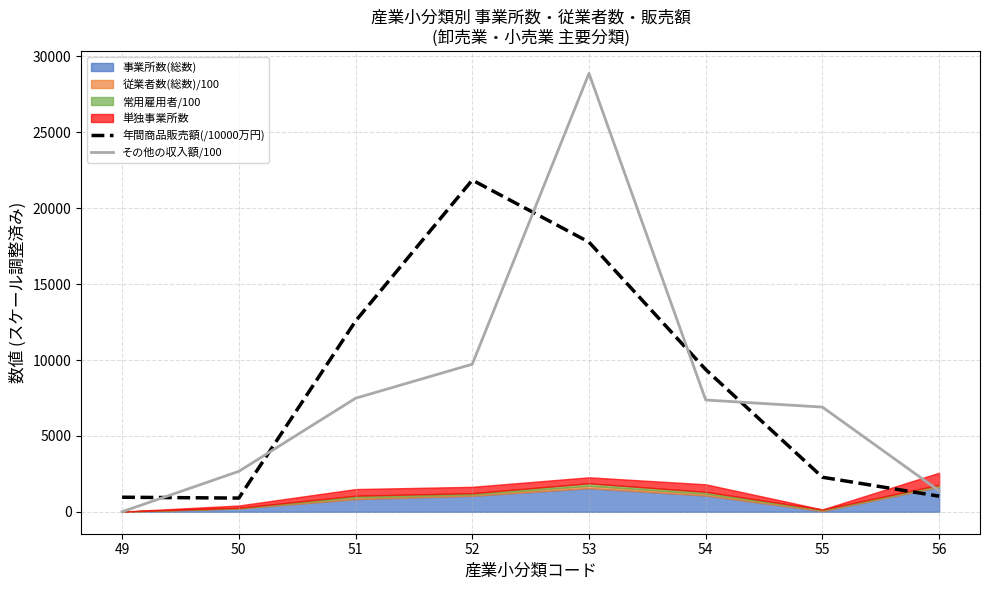

Where does the 年間商品販売額(/10000万円) series first go above 9374?

51